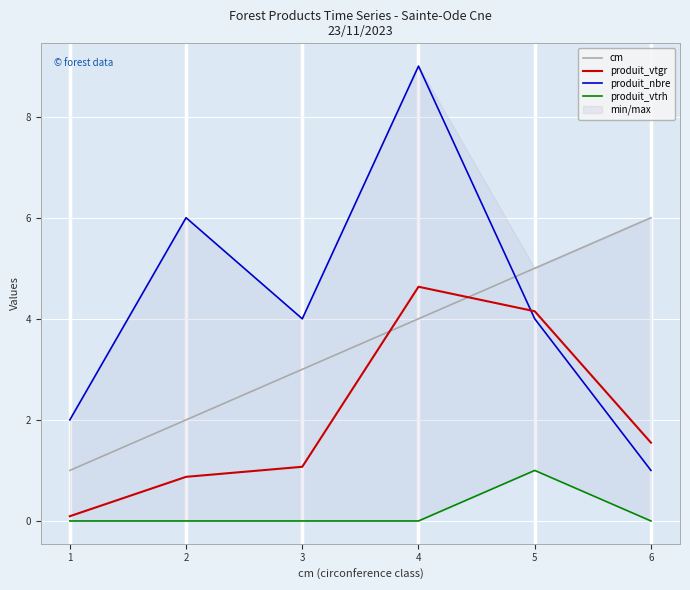

Reading left to right, transcribe all the data shown in this chart.

cm: 1.0	2.0	3.0	4.0	5.0	6.0
produit_vtgr: 0.1	0.9	1.1	4.6	4.1	1.5
produit_nbre: 2.0	6.0	4.0	9.0	4.0	1.0
produit_vtrh: 0.0	0.0	0.0	0.0	1.0	0.0